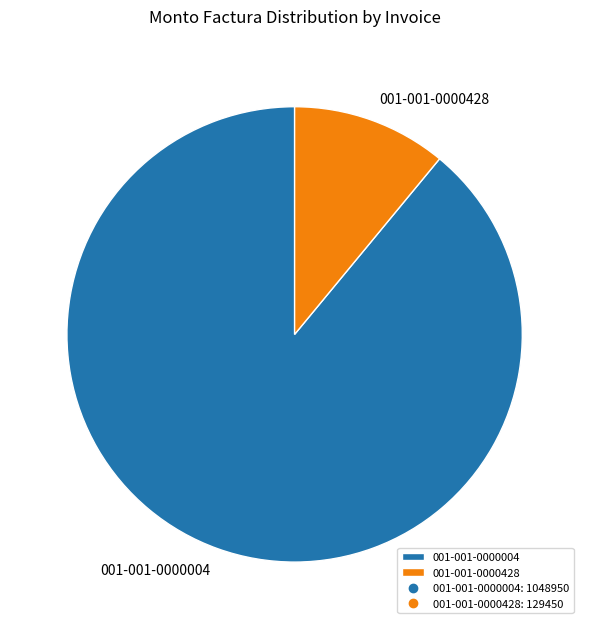

Between 001-001-0000004 and 001-001-0000428, which is larger?

001-001-0000004